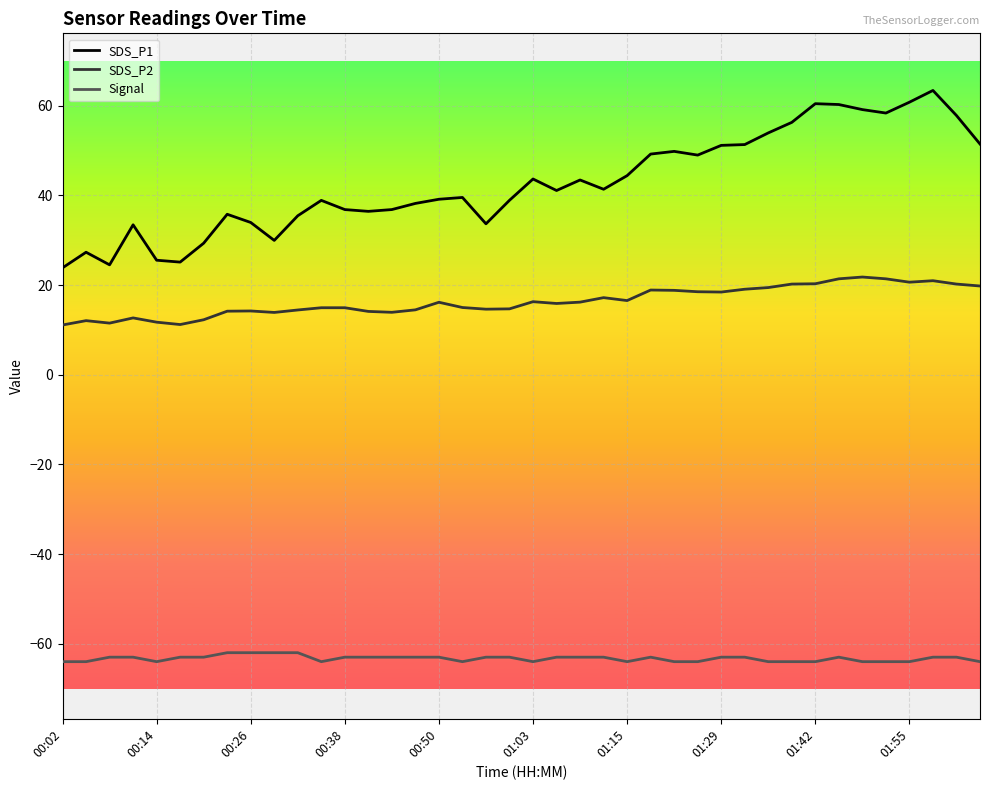

What is the average value of the SDS_P1 series?

42.7